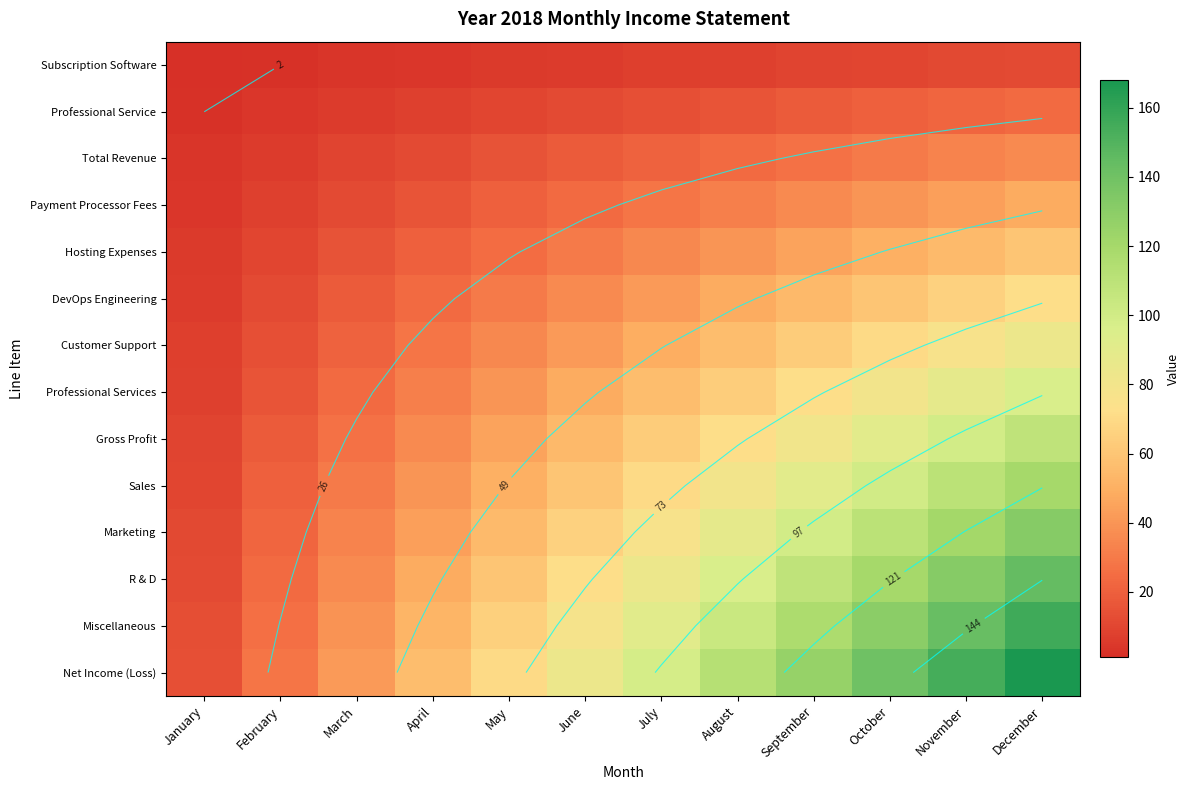

What is the lowest value of the Customer Support series?

7